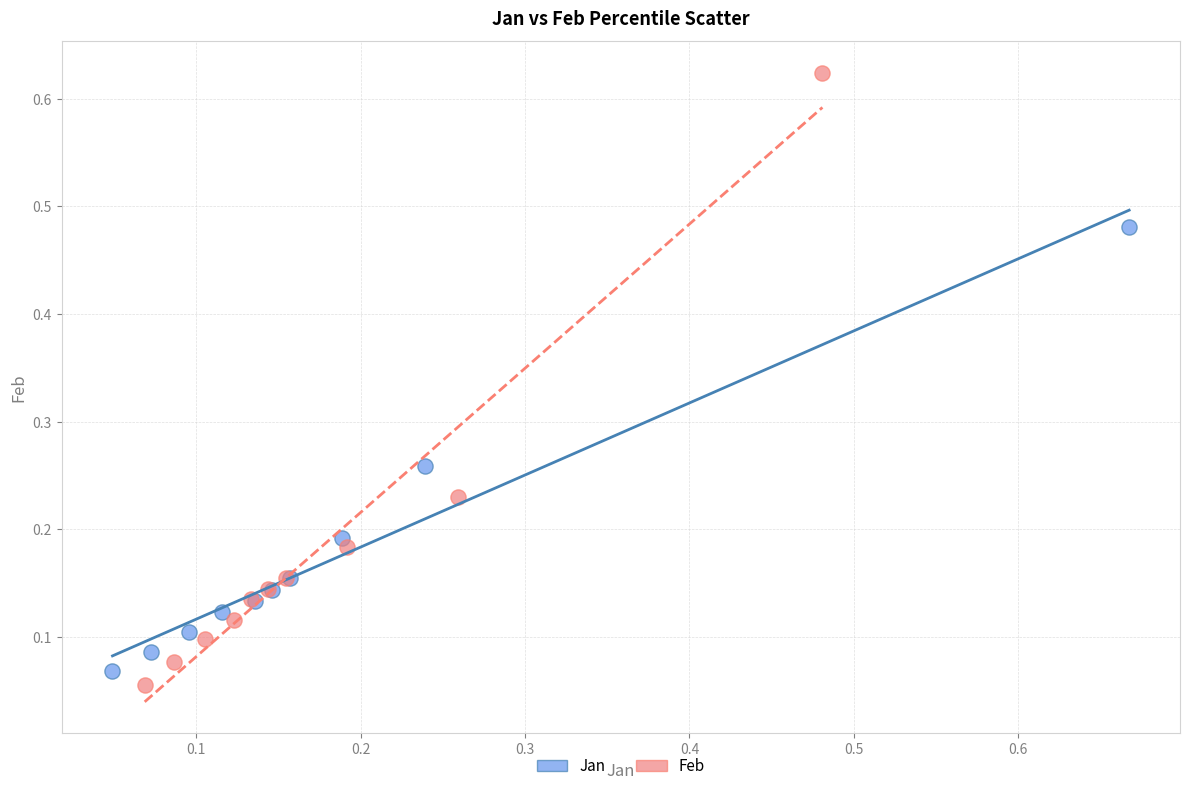

Which series has the largest Y range (max minus min)?

Feb